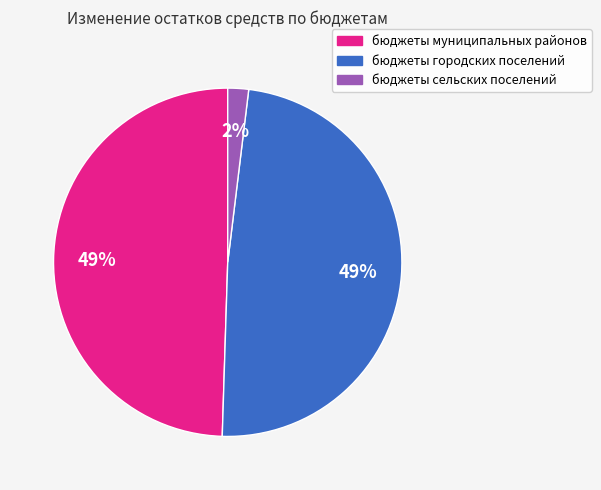

Do бюджеты городских поселений and бюджеты сельских поселений together represent more than half of the pie?

Yes